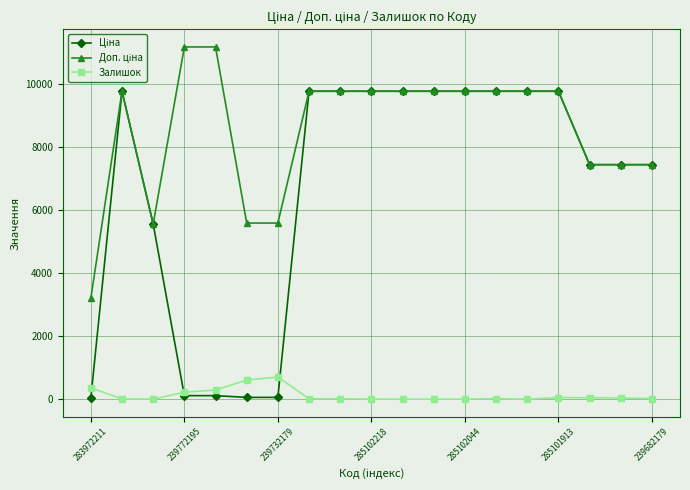

At how many categories does at least one series exceed 10872?

2